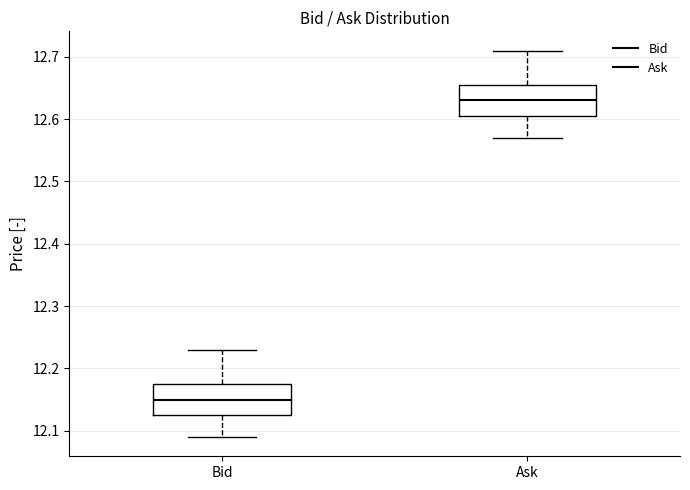

Reading left to right, read every box against the y-axis: the position of its median line, the range the box covers, and the ends of its whiskers. The values are not printed on the chart, so give them approximately, as read against the axis.

Bid: median 12.15, box 12.13 to 12.18, whiskers 12.09 to 12.23
Ask: median 12.63, box 12.61 to 12.66, whiskers 12.57 to 12.71